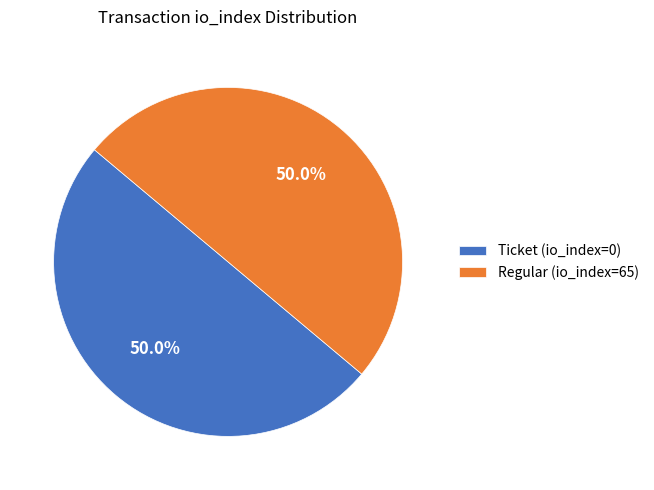

How many segments does this pie chart have?

2